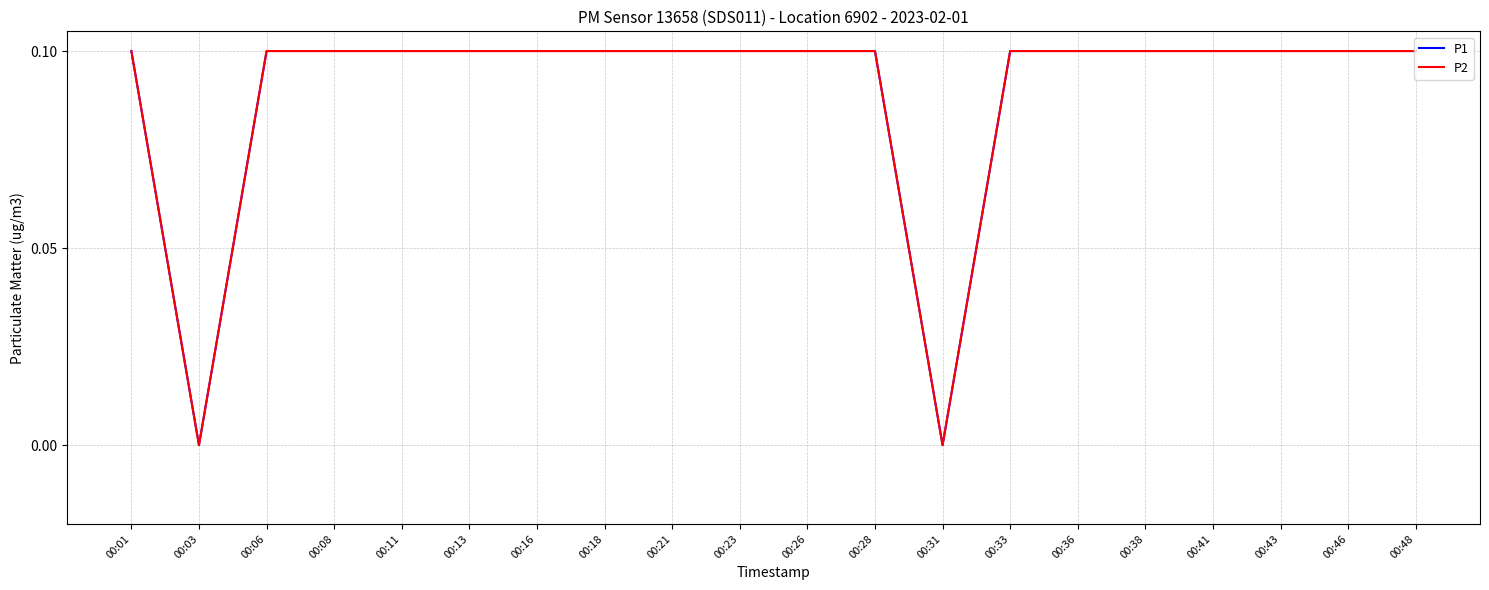

Does the chart have visible grid lines?

Yes